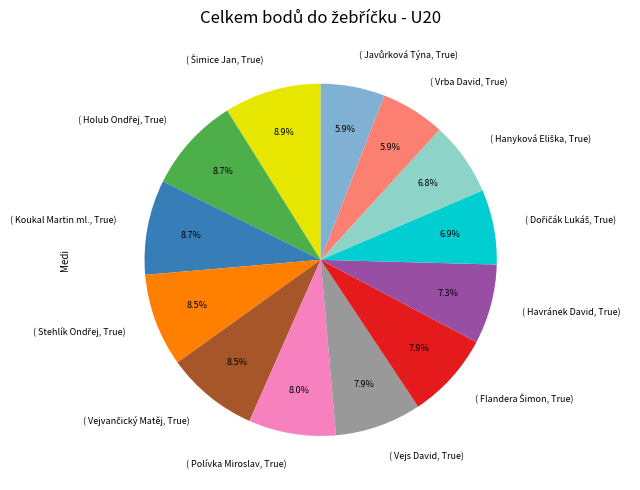

How many segments does this pie chart have?

13